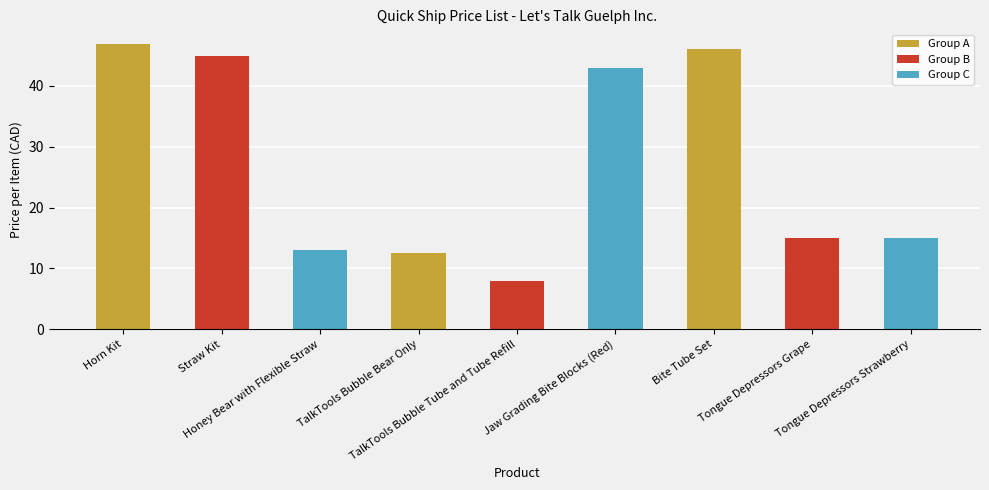

What is the value of the 8th bar from the left?

15.0